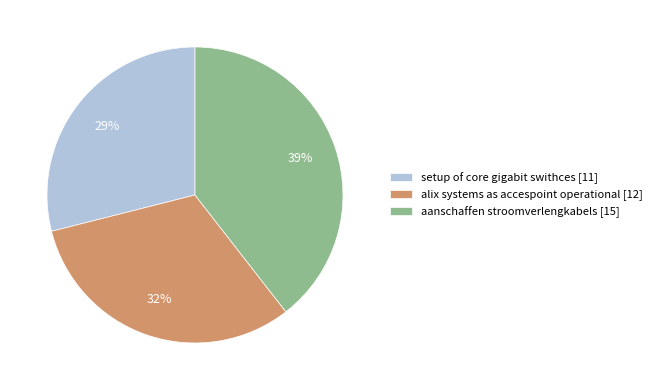

Is the sum of alix systems as accespoint operational and setup of core gigabit swithces greater than half?

Yes